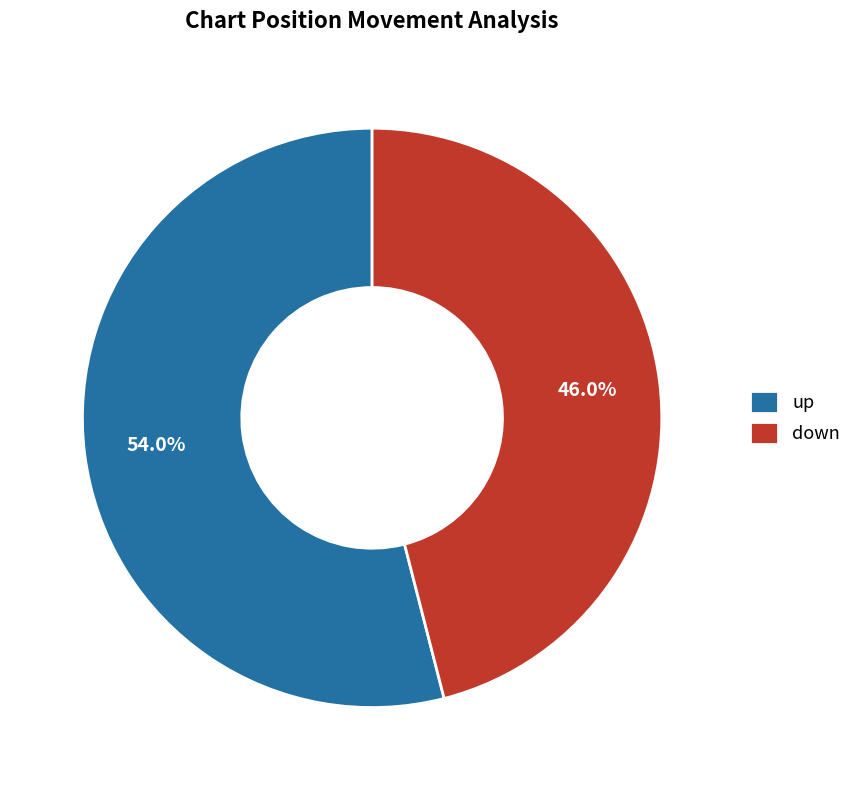

To the nearest percent, what portion does down represent?

46%